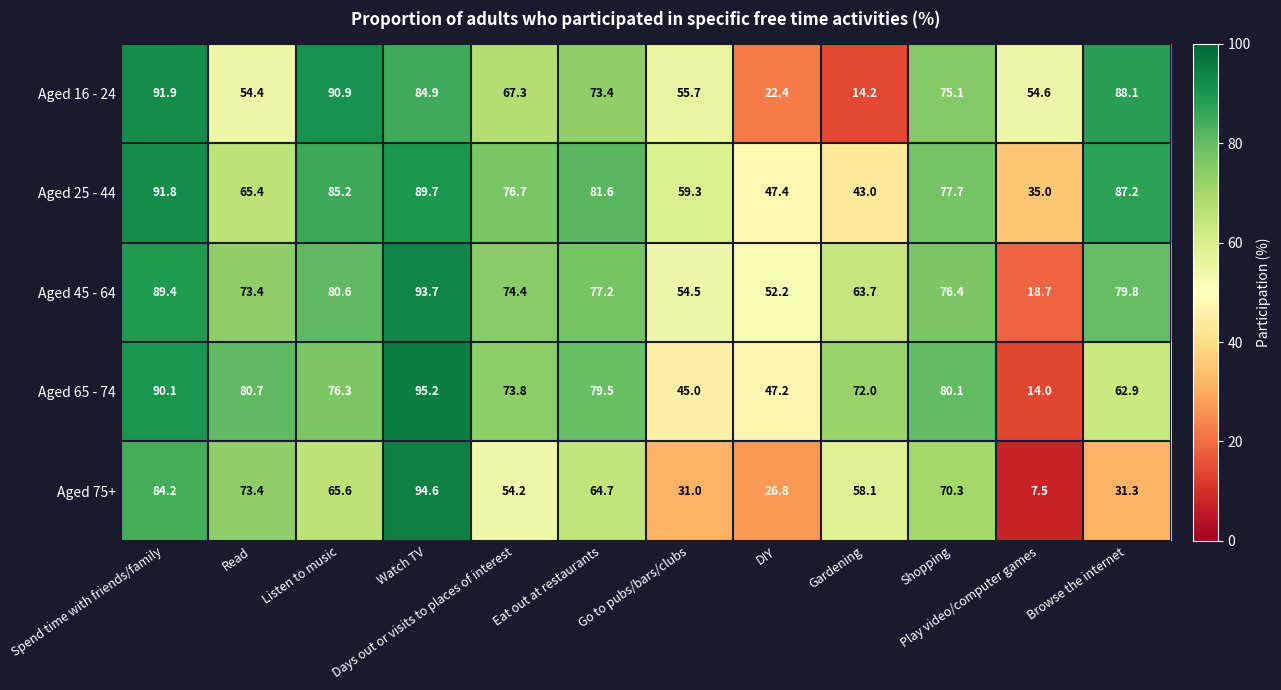

What is the total value across all series at Go to pubs/bars/clubs?

245.5